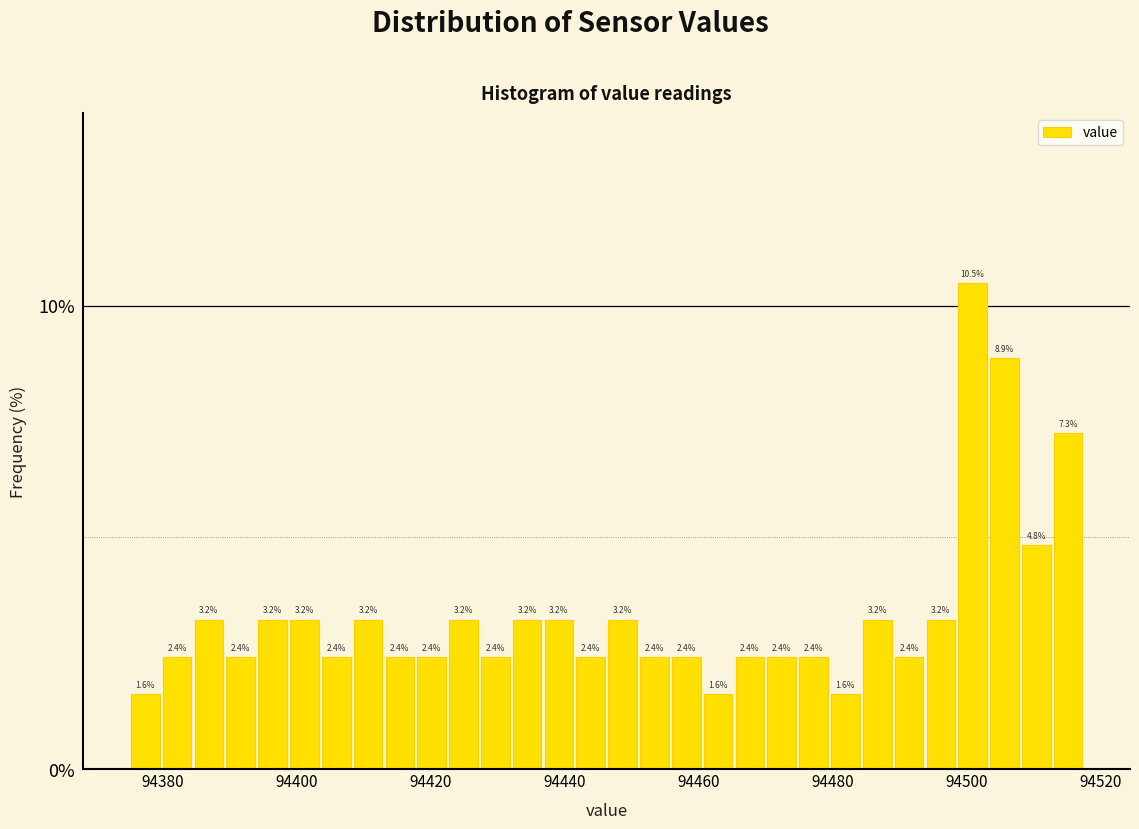

Around what value on the x-axis is the tallest bar? Give the approximate position of its centre, as read against the axis.

94500